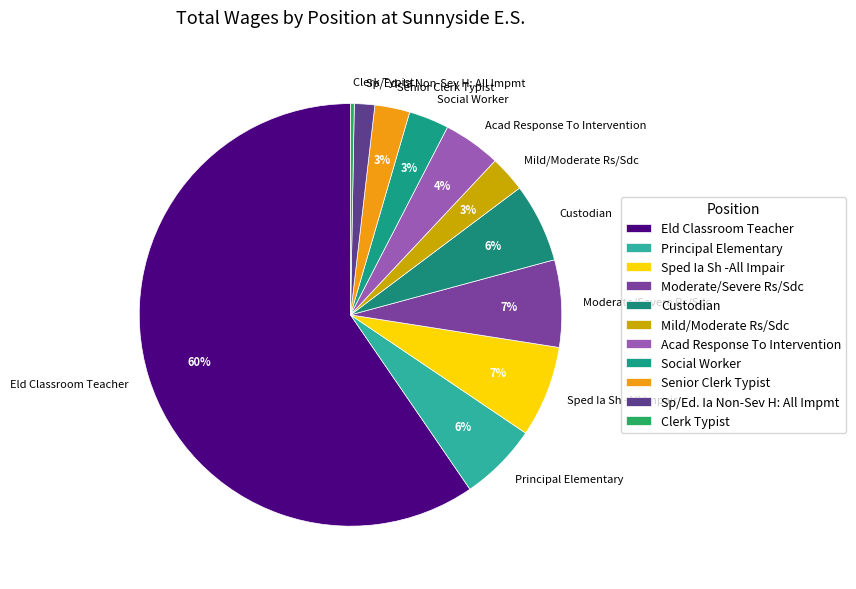

Do Acad Response To Intervention and Moderate/Severe Rs/Sdc together represent more than half of the pie?

No